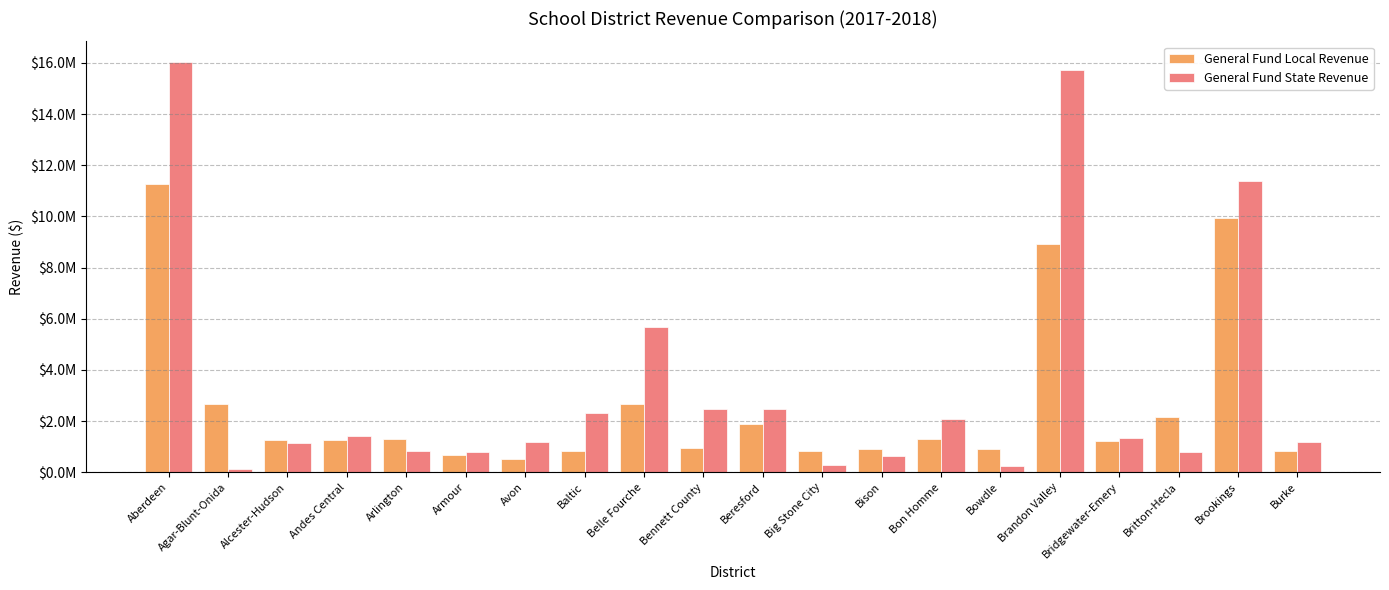

Rank the series by their average value, from highest to lowest.

General Fund State Revenue, General Fund Local Revenue